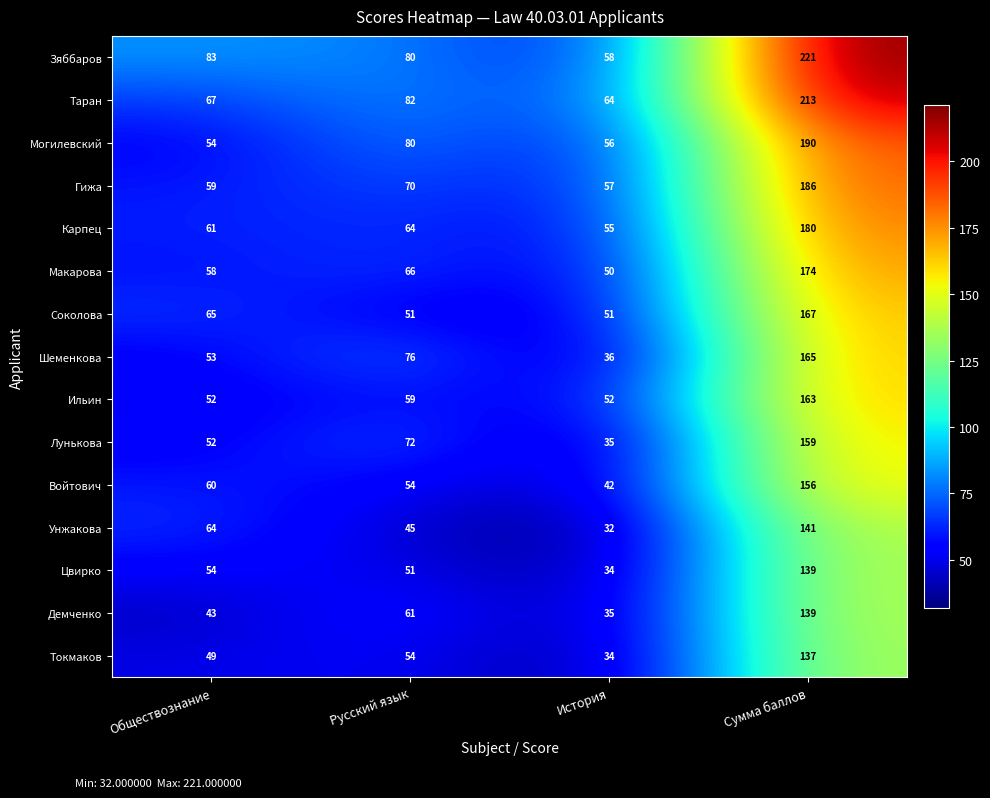

Which series has the largest total across all categories?

Зяббаров